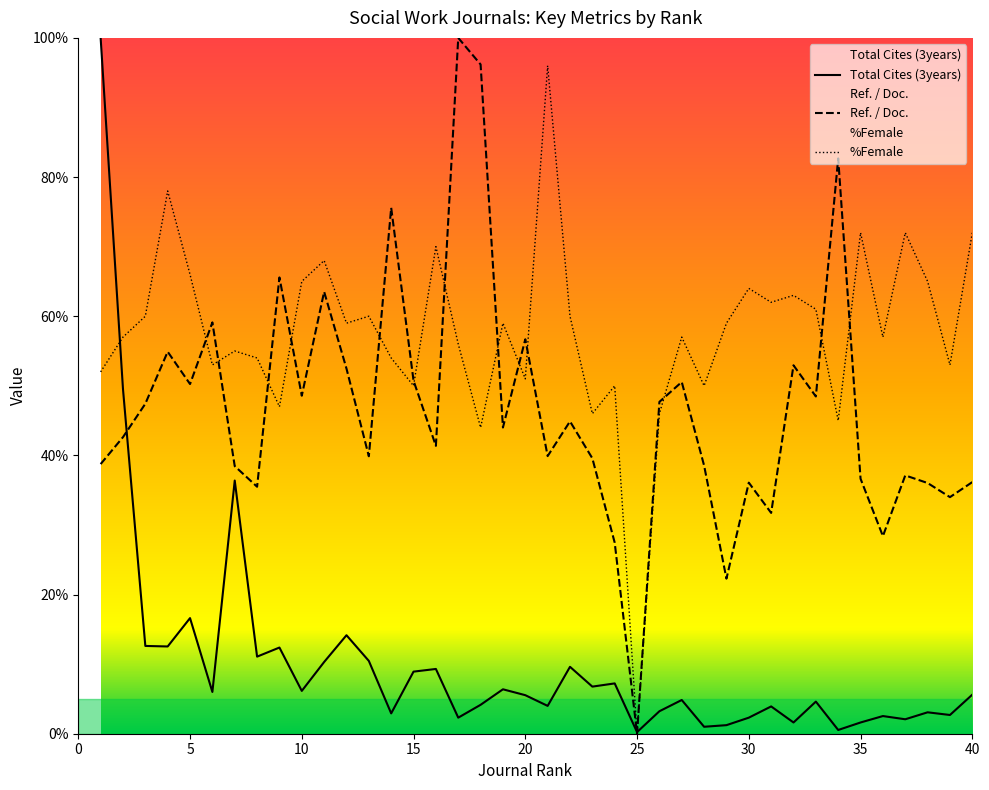

What is the approximate value of Total Cites (3years) at 13?

10.5